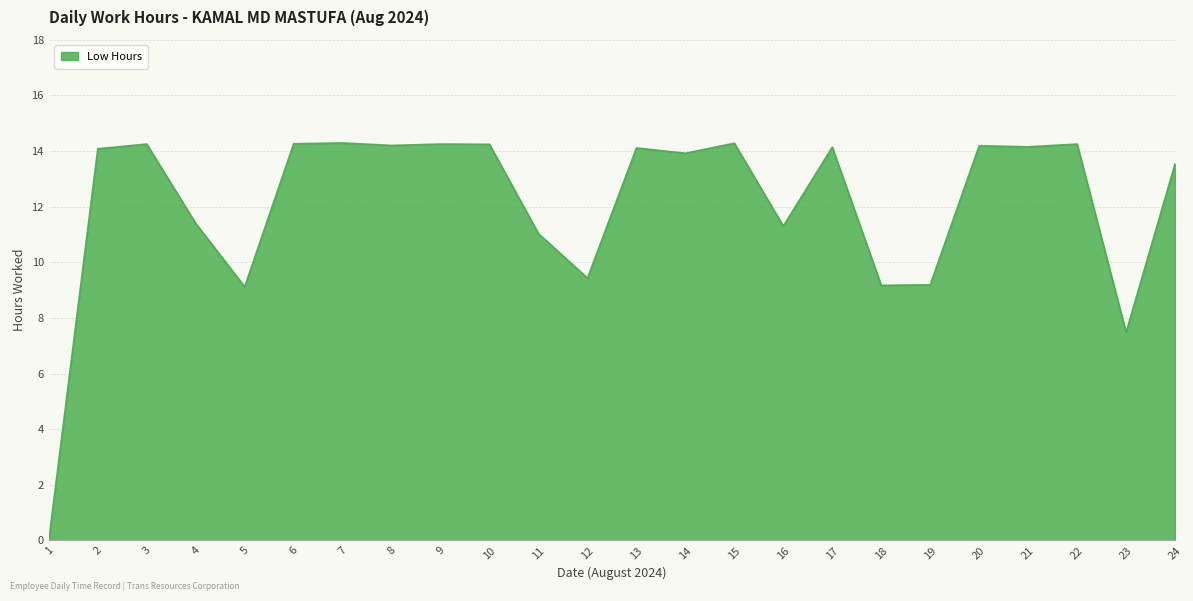

True or false: the data has more than 0 interior local peaks.

True